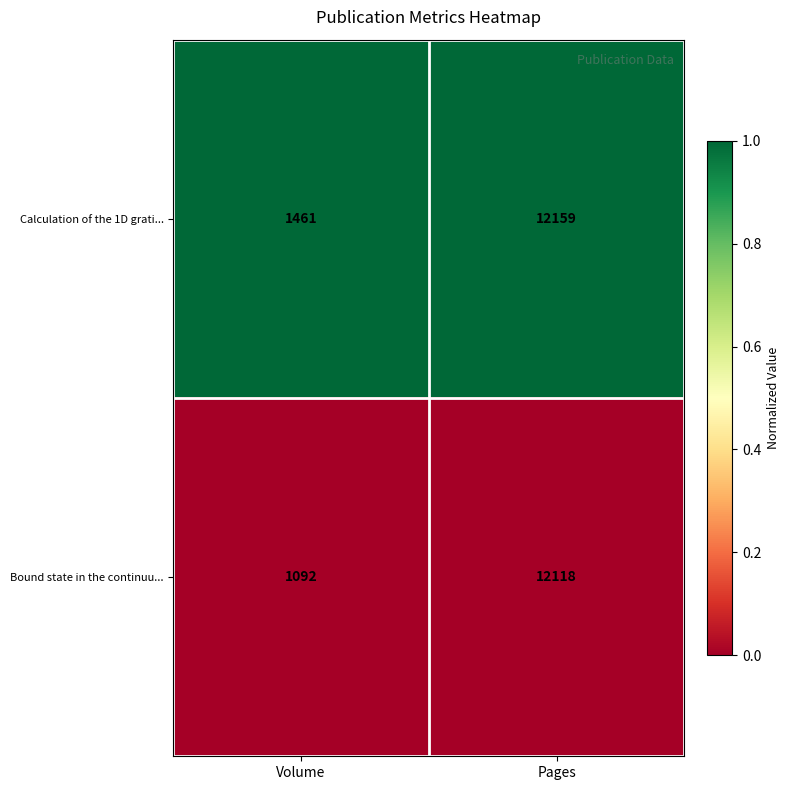

The value of Calculation of the 1D grati... at Volume is 308. True or false?

False